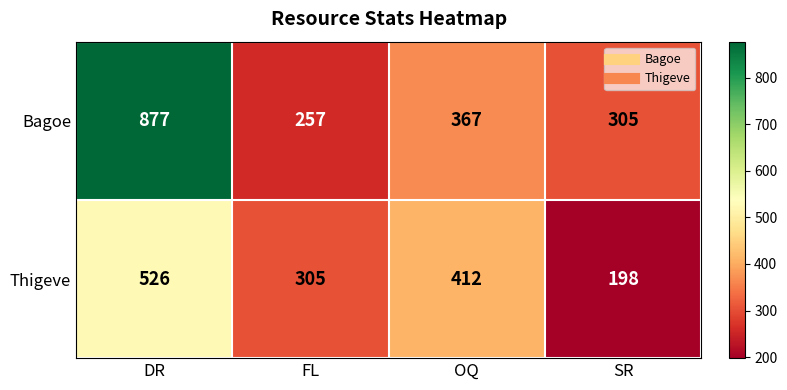

What is the difference between the maximum and minimum values in the Thigeve series?

328